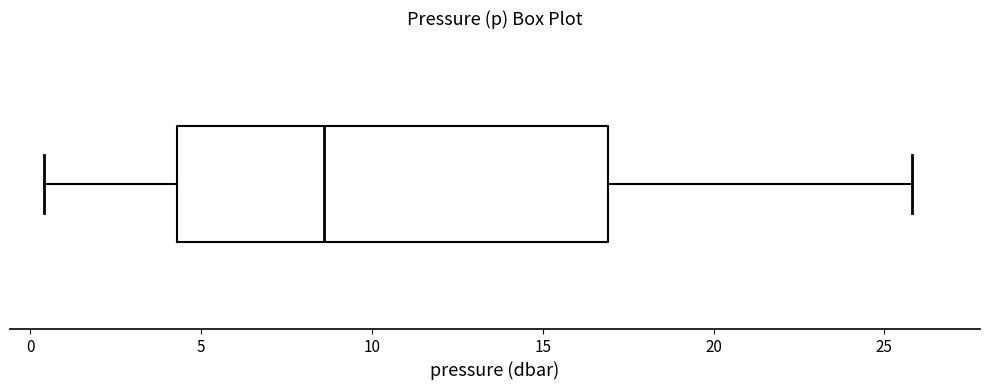

Where is the right edge of the box on the x-axis? The values are not printed on the chart, so give them approximately, as read against the axis.

17.0